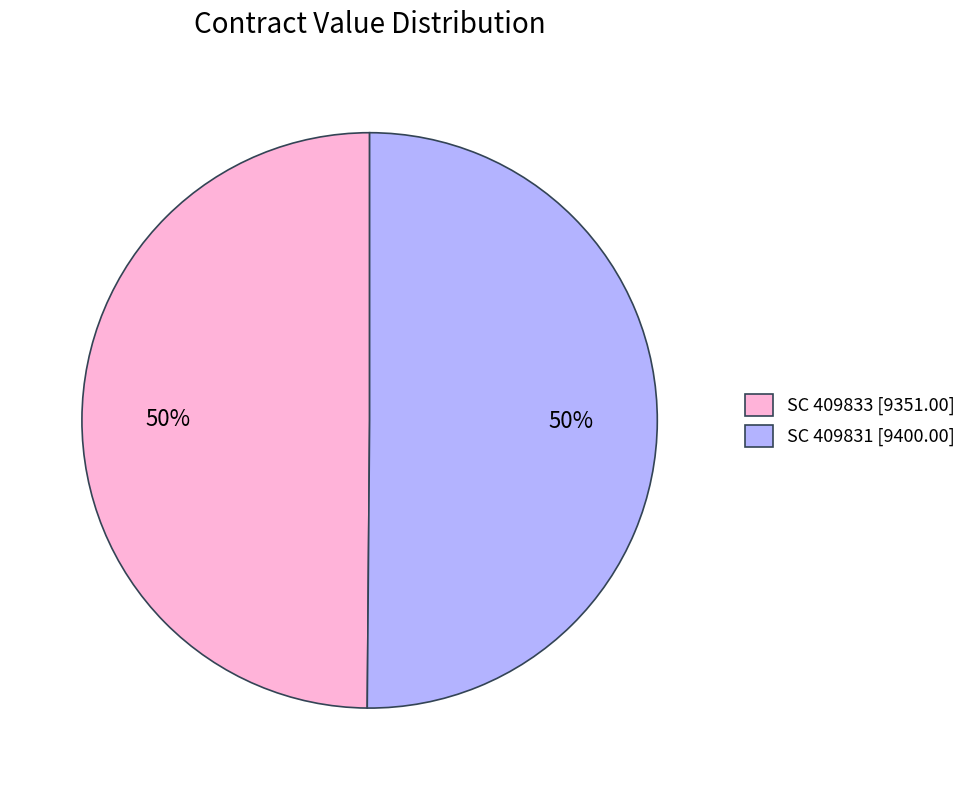

To the nearest percent, what percentage of the pie is SC 409831?

50%